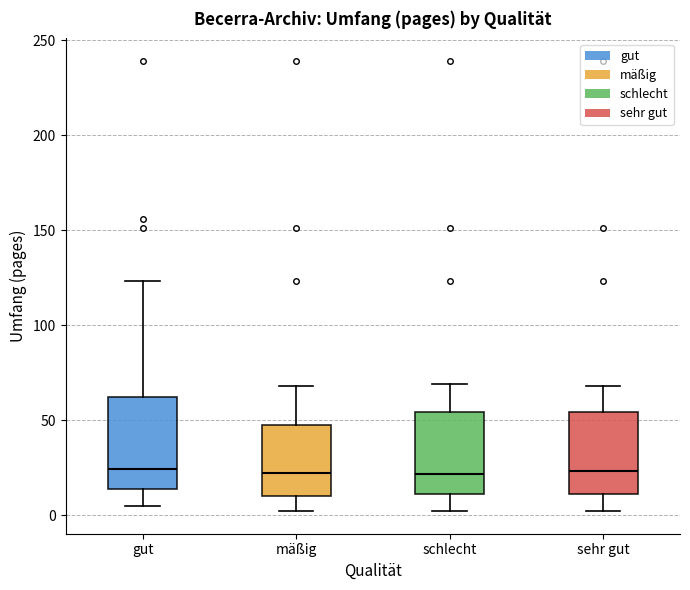

Reading left to right, read every box against the y-axis: the position of its median line, the range the box covers, and the ends of its whiskers. The values are not printed on the chart, so give them approximately, as read against the axis.

gut: median 25, box 15 to 60, whiskers 5 to 125
mäßig: median 20, box 10 to 50, whiskers 0 to 70
schlecht: median 20, box 10 to 55, whiskers 0 to 70
sehr gut: median 25, box 10 to 55, whiskers 0 to 70